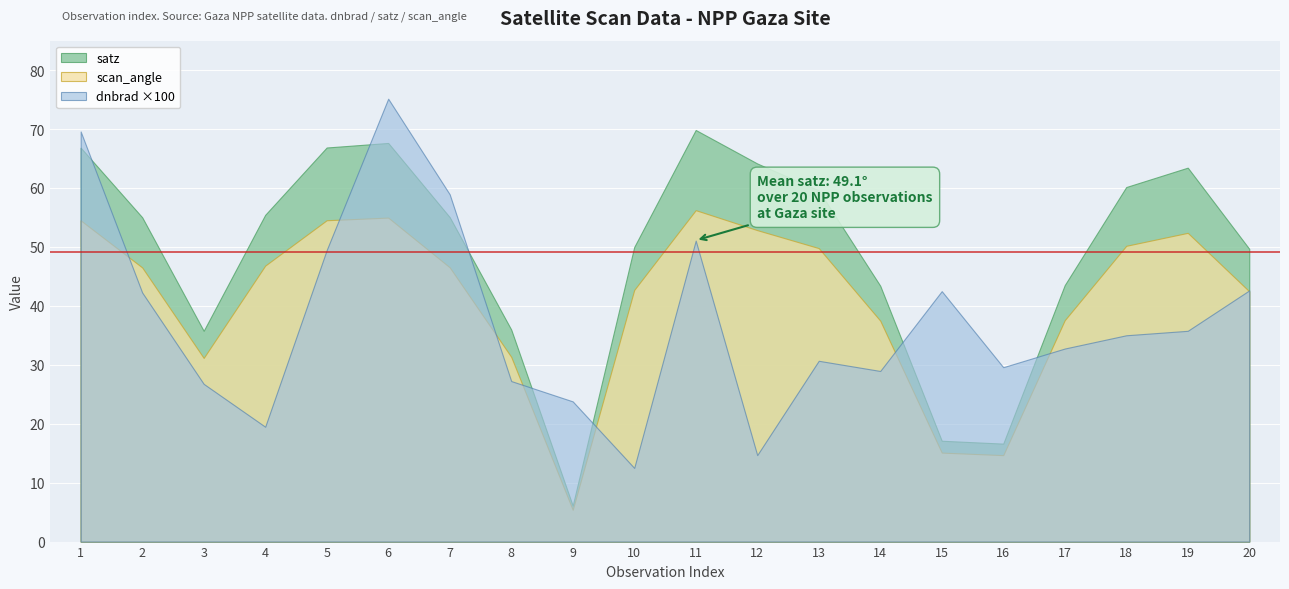

Reading right to left, extract all data points from this chart.

dnbrad: 0.4	0.4	0.4	0.3	0.3	0.4	0.3	0.3	0.1	0.5	0.1	0.2	0.3	0.6	0.8	0.5	0.2	0.3	0.4	0.7
satz: 49.7	63.5	60.2	43.5	16.6	17.1	43.4	59.6	64.2	69.8	50.0	6.1	36.0	55.0	67.6	66.9	55.4	35.8	55.0	66.8
scan_angle: 42.5	52.4	50.2	37.6	14.7	15.1	37.5	49.8	52.9	56.2	42.7	5.4	31.4	46.5	55.0	54.5	46.8	31.2	46.5	54.5